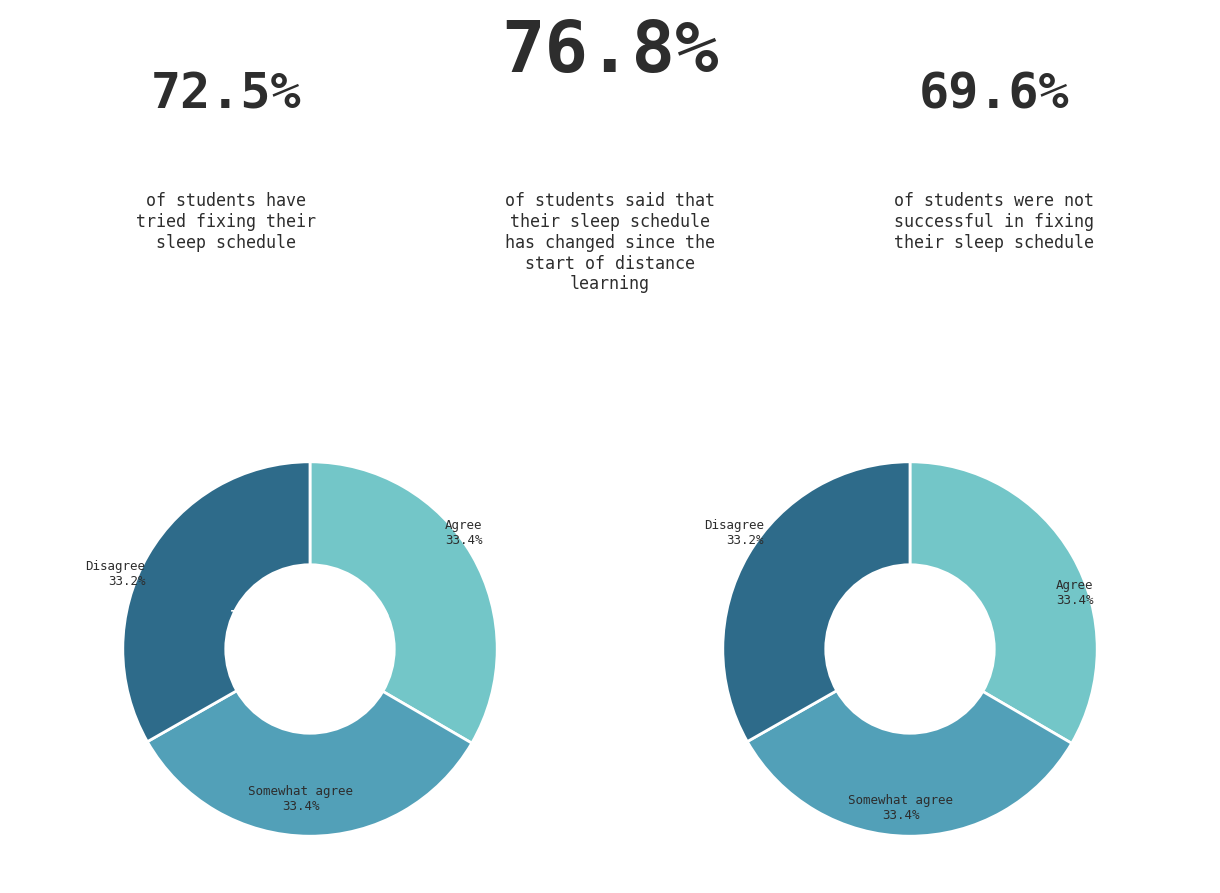

How many segments does this pie chart have?

6